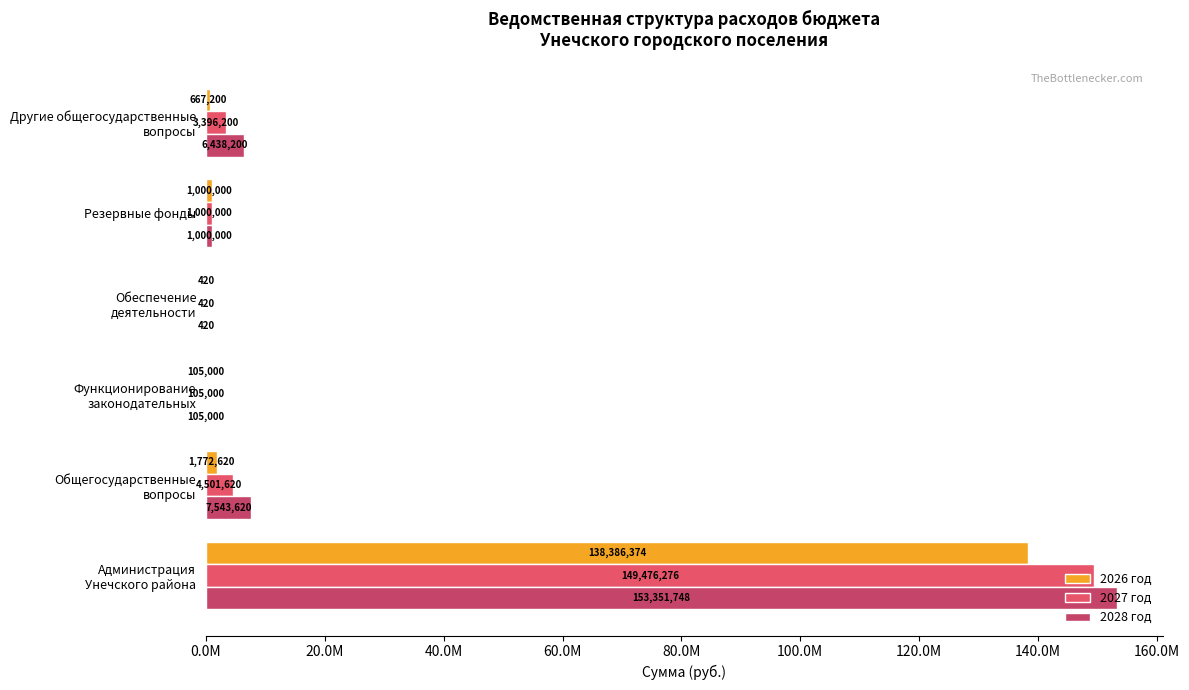

How many bars are there in total?

18